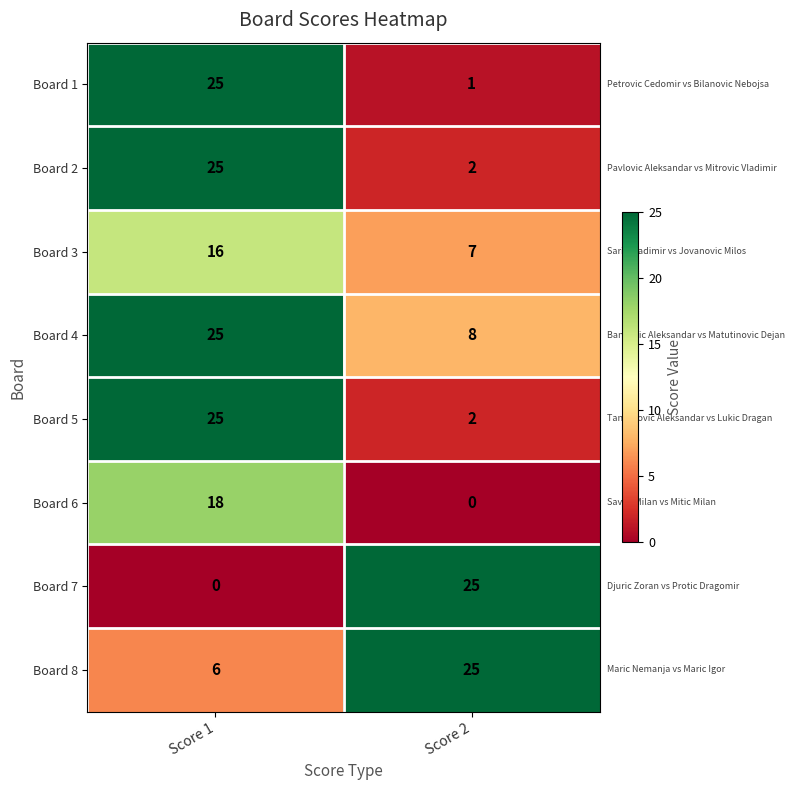

What is the average value of the Board 1 series?

13